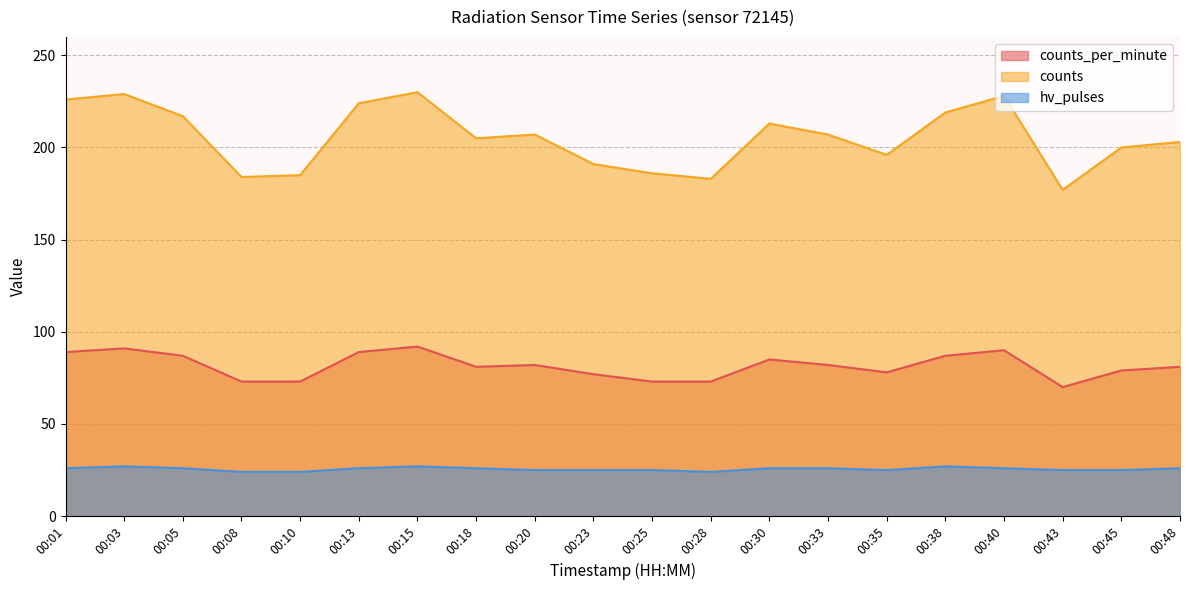

Is it true that counts_per_minute equals 92 at 00:15?

True